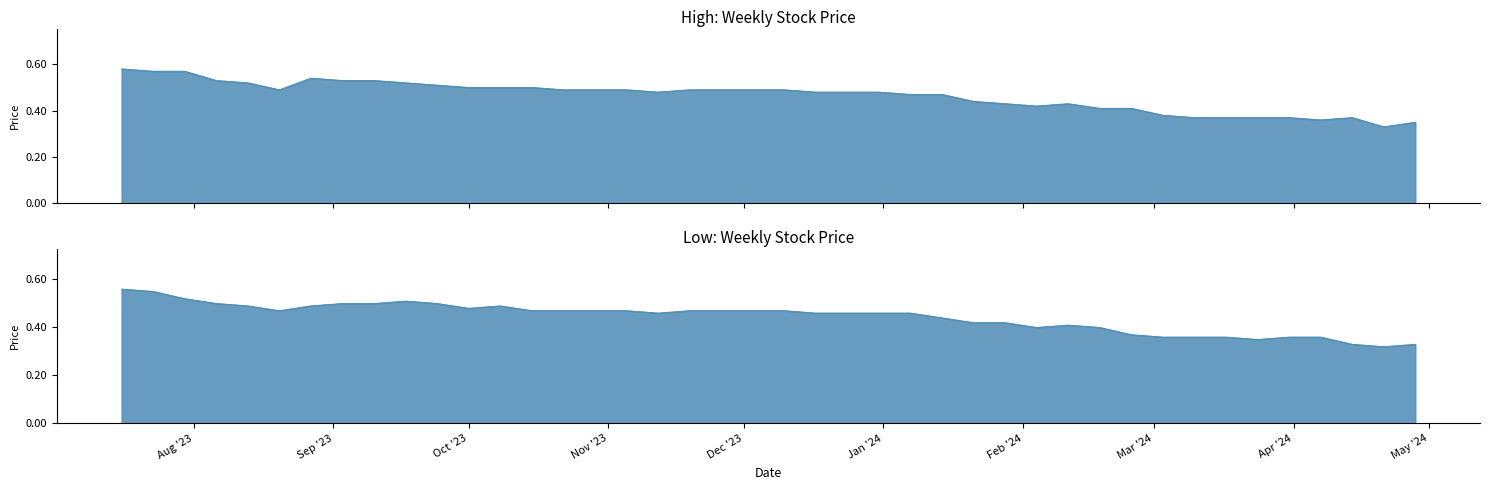

Is it true that Low equals 0.8 at 20/08/2023?

False